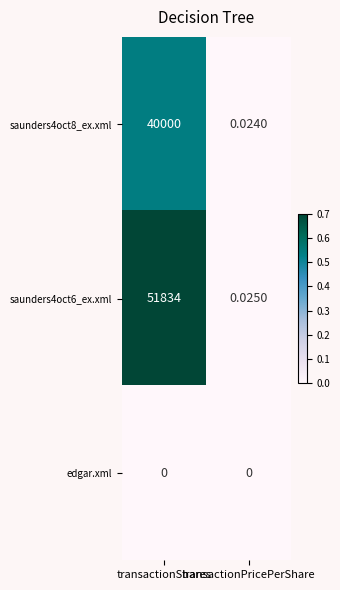

Rank the series by their average value, from lowest to highest.

edgar.xml, saunders4oct8_ex.xml, saunders4oct6_ex.xml